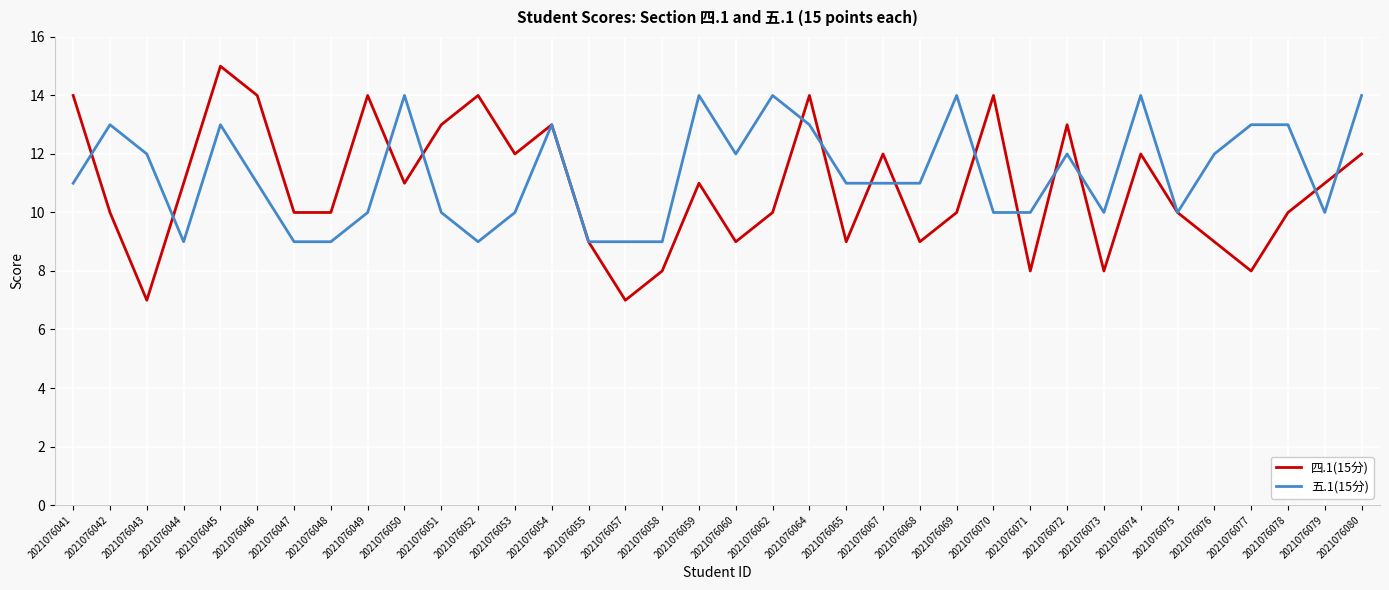

How many lines are shown in the chart?

2